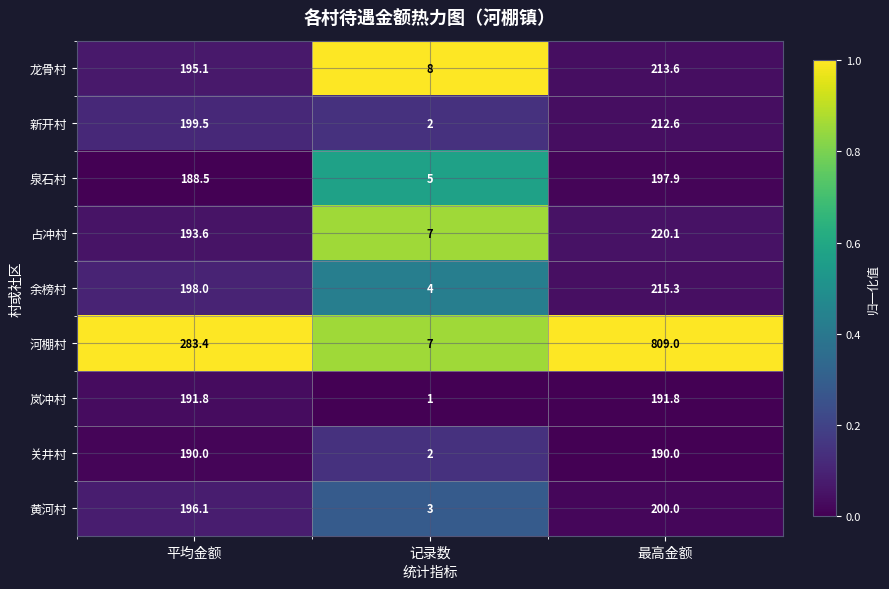

Is it true that 河棚村 equals 283.4 at 平均金额?

True